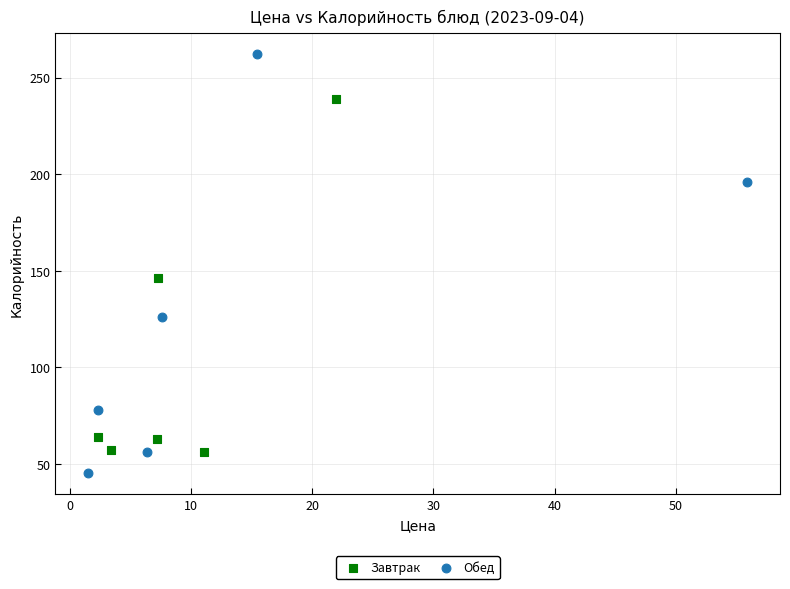

Which series contains the highest Y value?

Обед